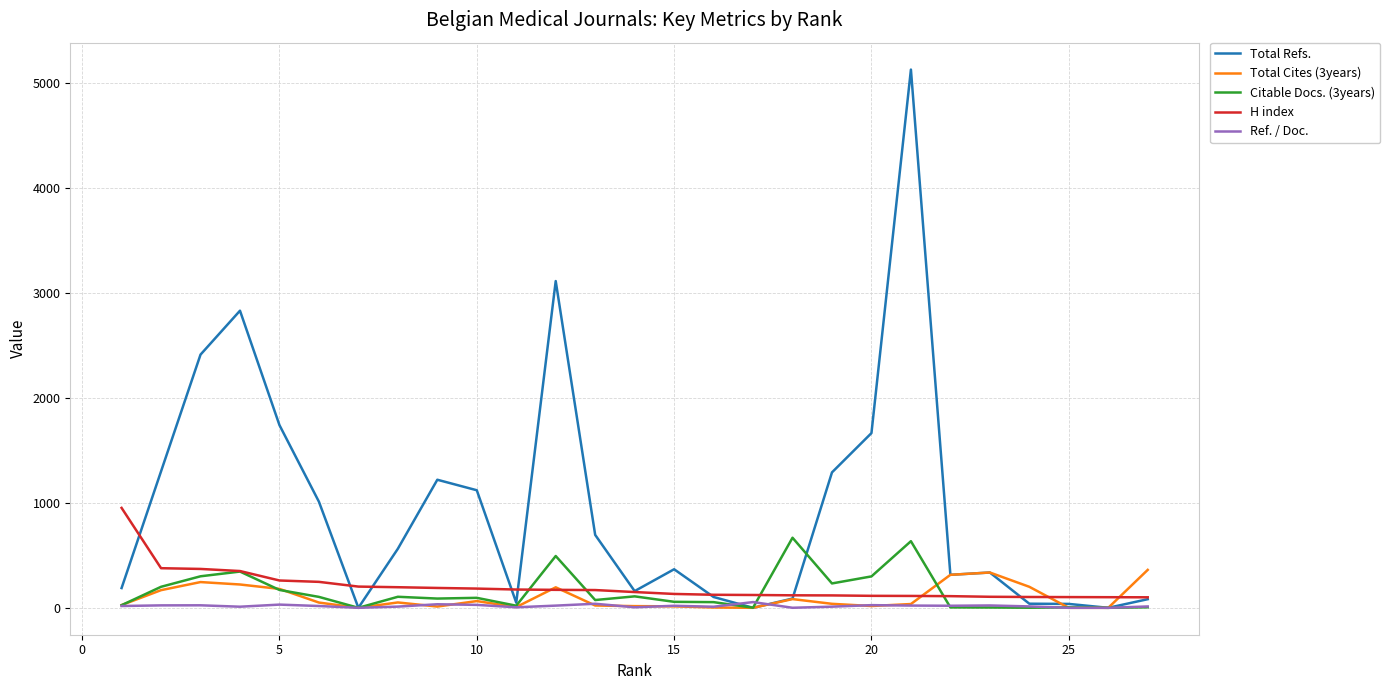

What is the difference between the maximum and second lowest values in the Total Refs. series?

5123.0